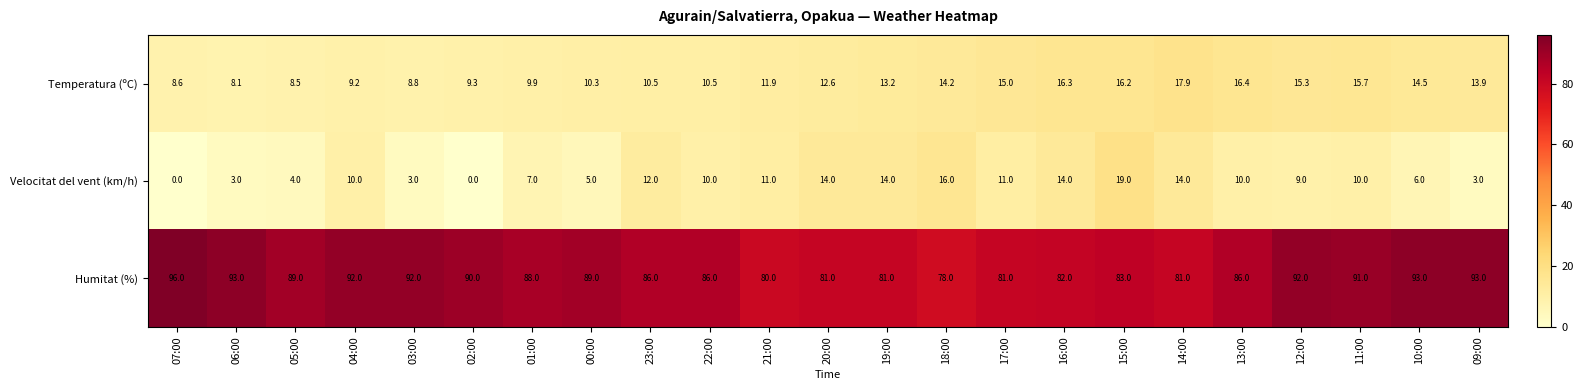

How many data points does each series have?

23